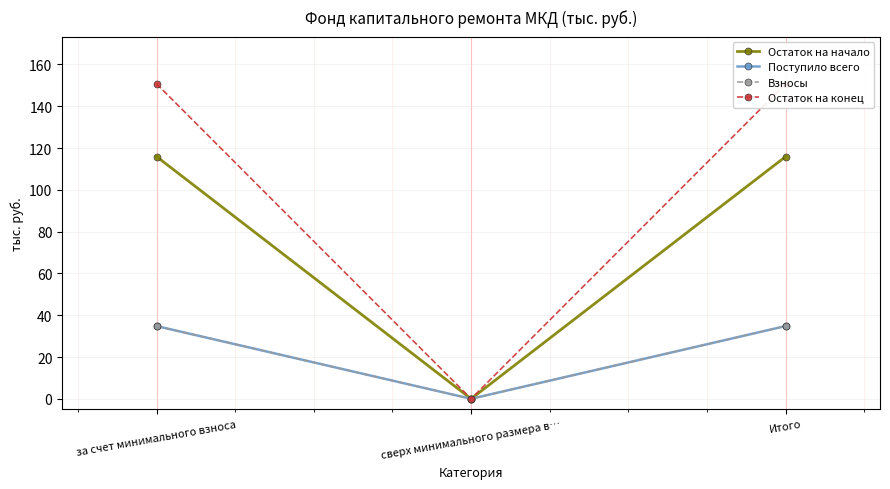

How many series are shown in this chart?

4